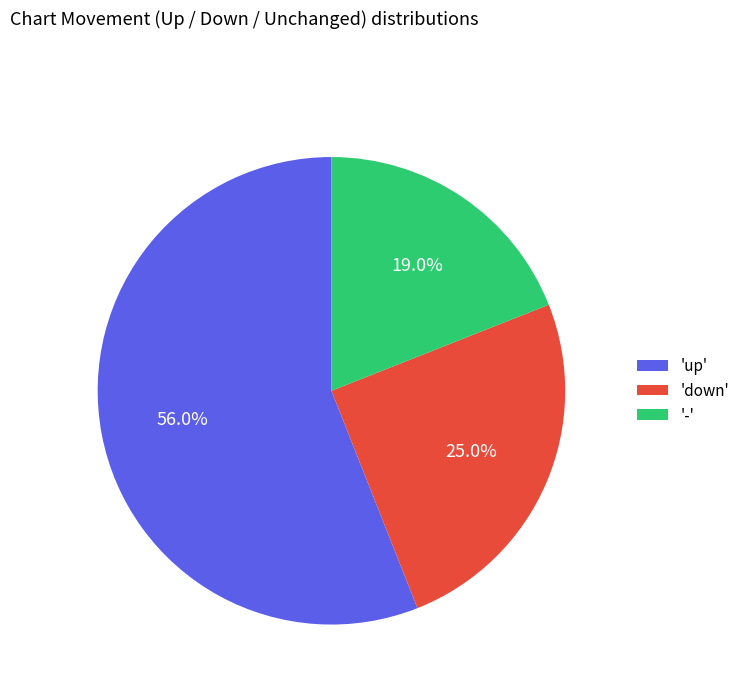

Rank the categories by value from lowest to highest.

'-', 'down', 'up'